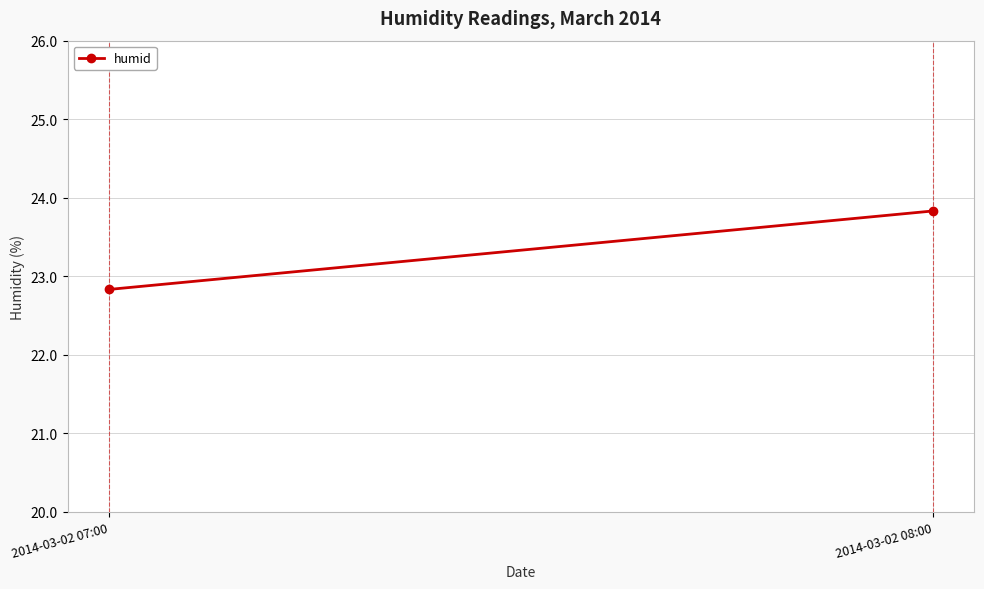

What is the maximum value shown in the chart?

23.8